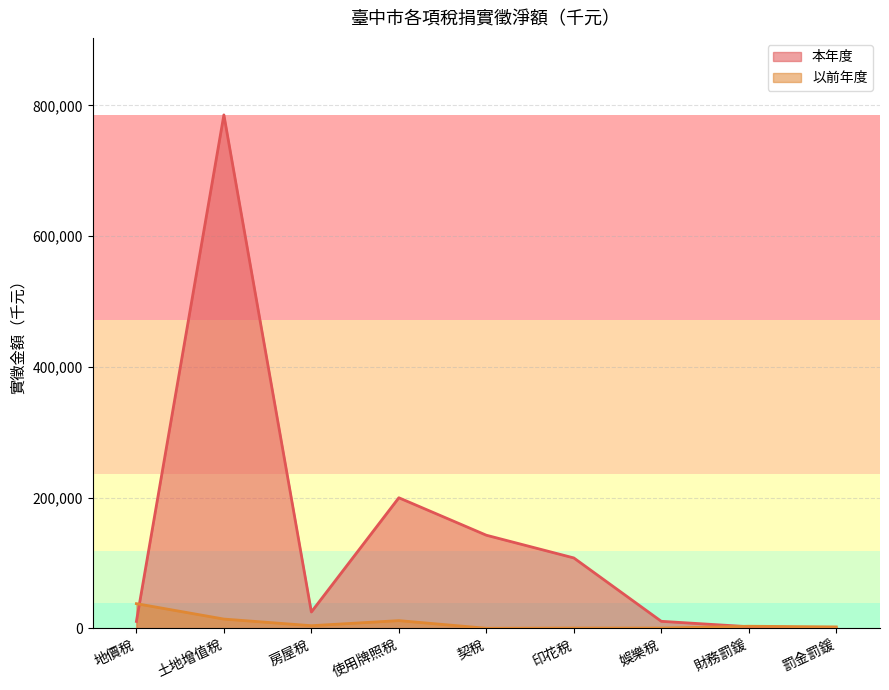

Which series has the largest range (max minus min)?

本年度